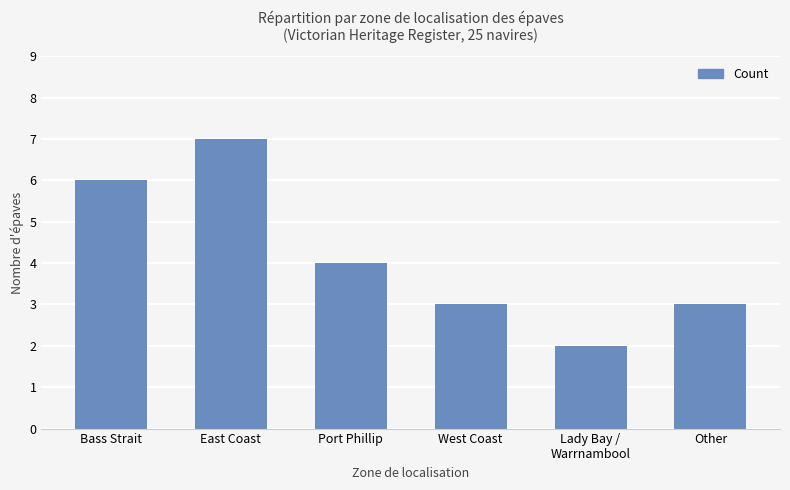

What is the change in value from Port Phillip to West Coast?

-1